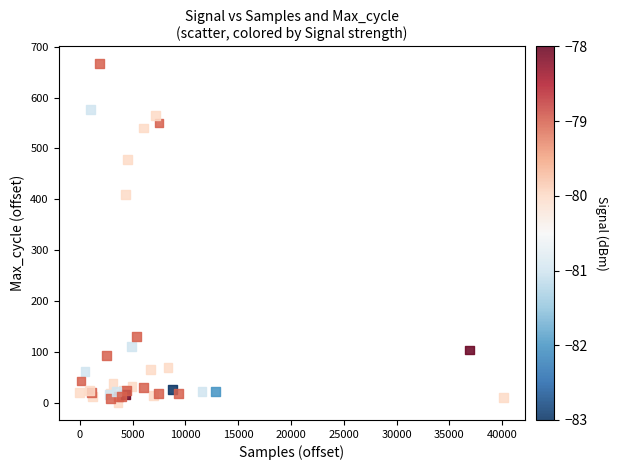

What Y value in the scatter plot is closest to 333?

410